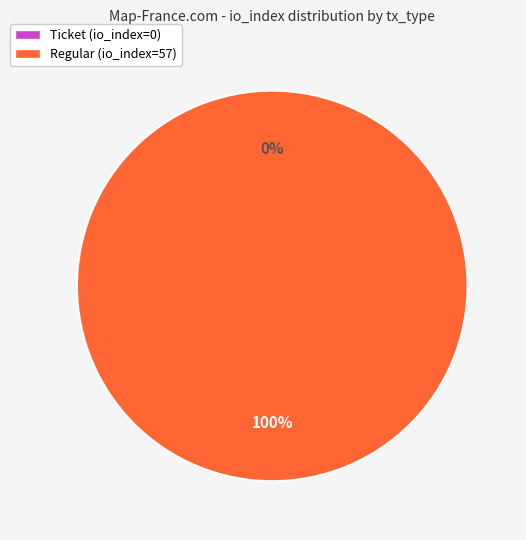

Count the number of slices in the pie.

2